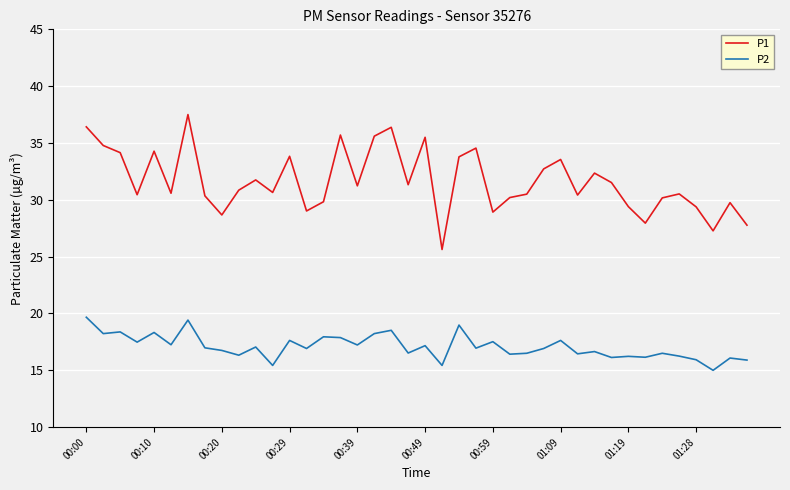

True or false: P2 and P1 intersect in this chart.

False